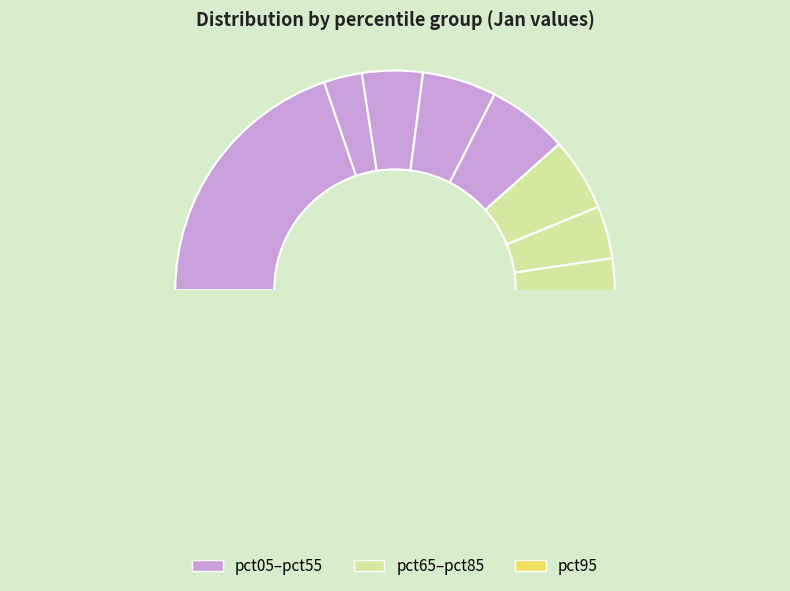

To the nearest percent, what percentage of the pie is pct85?

4%